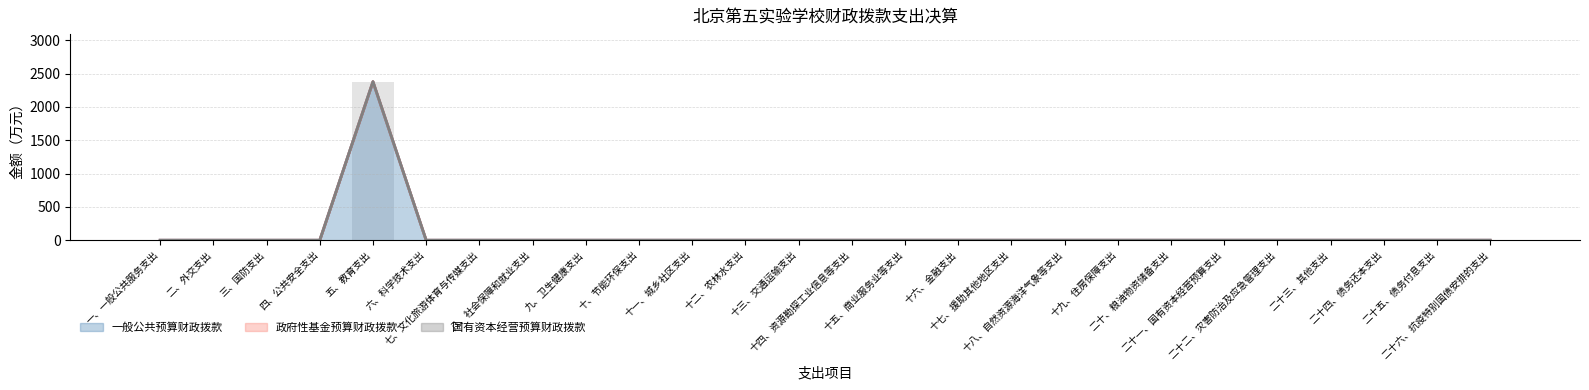

Between 十二、农林水支出 and 二十三、其他支出, which series saw the biggest shift?

一般公共预算财政拨款